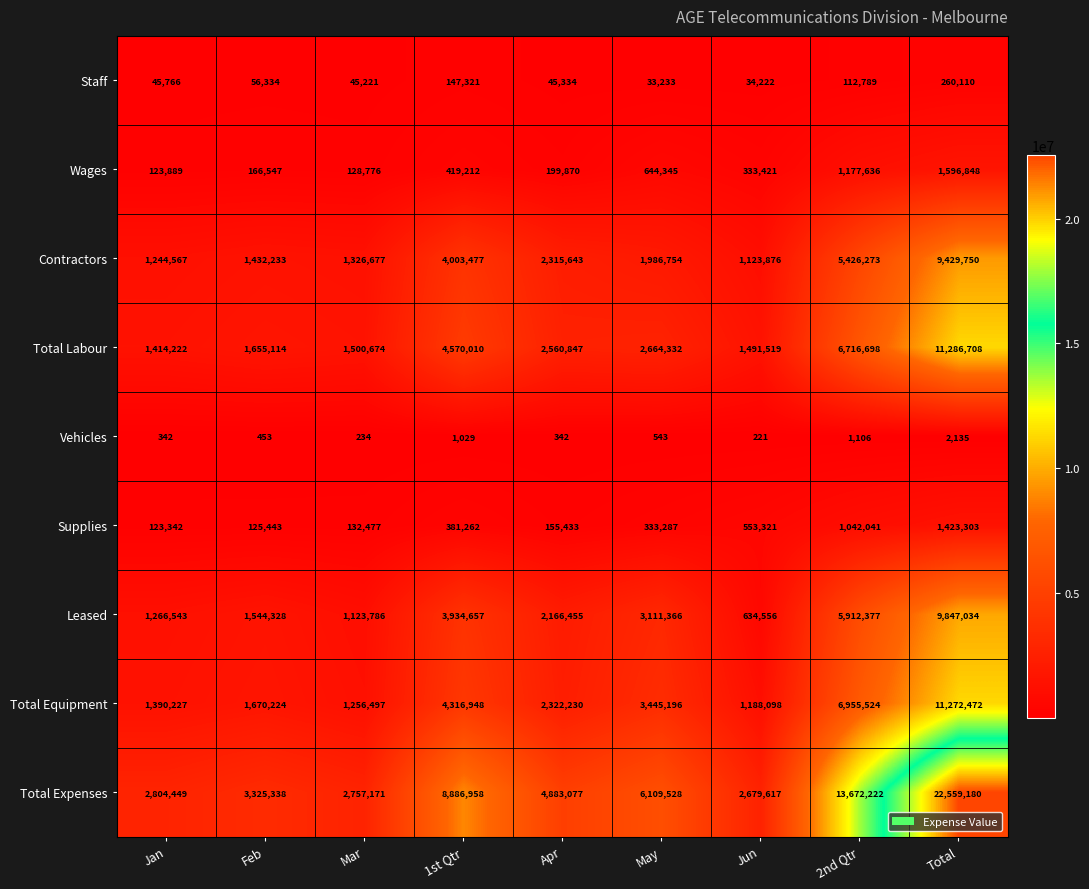

True or false: Total Expenses has a value of 1252122 at Mar.

False